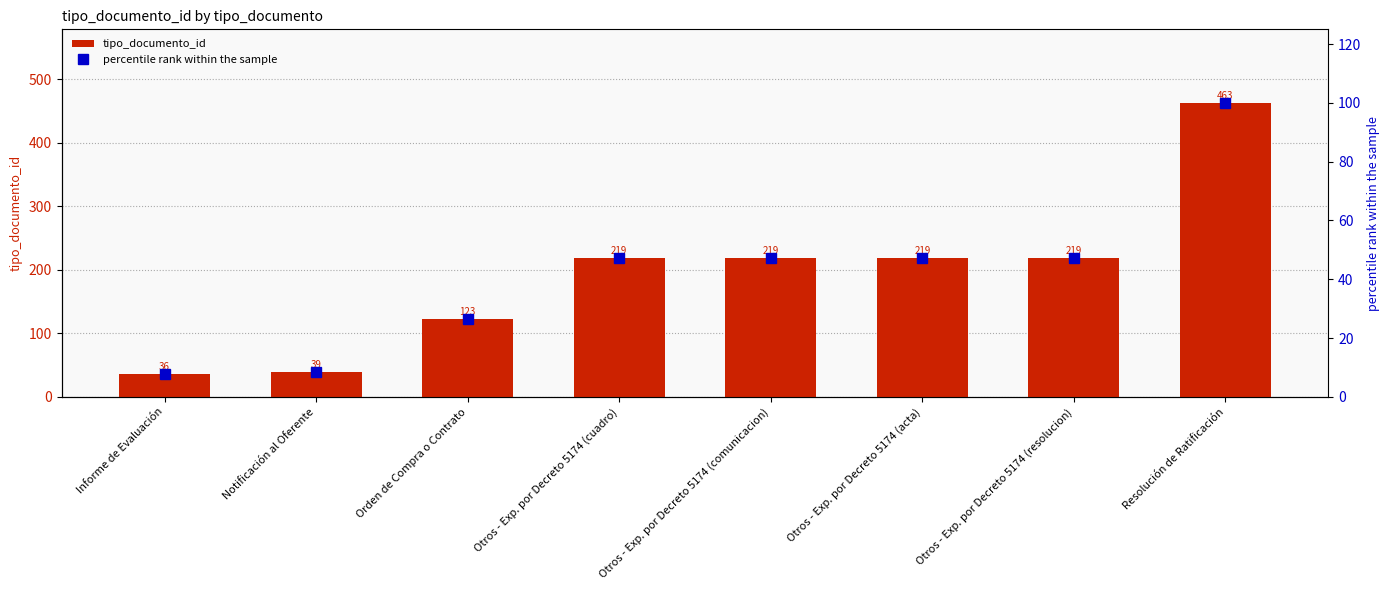

What are all the series names shown in the legend?

tipo_documento_id, percentile rank within the sample